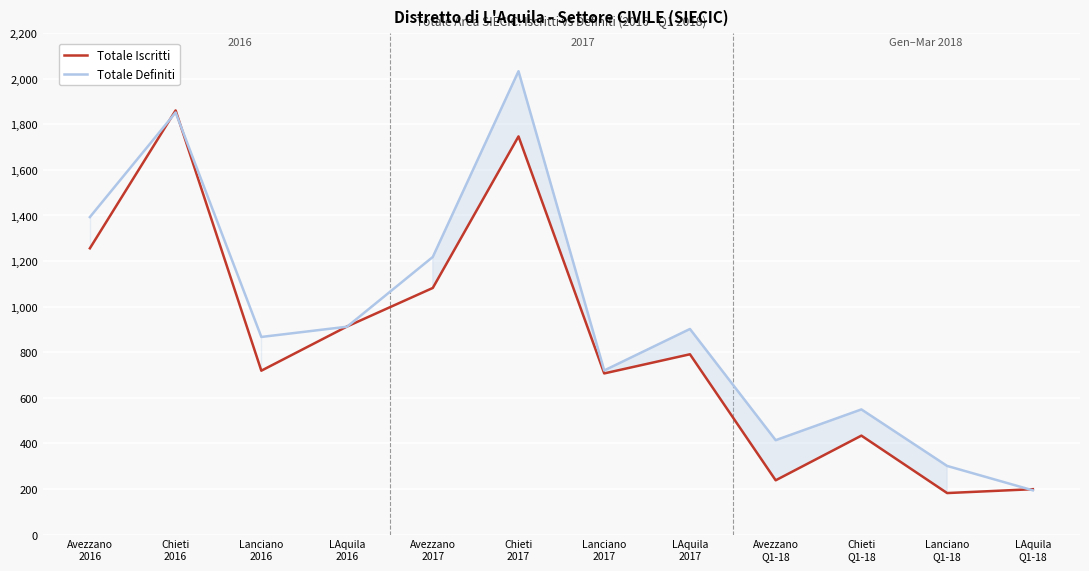

Where do Totale Definiti and Totale Iscritti first cross each other?

Avezzano
2016 and Chieti
2016